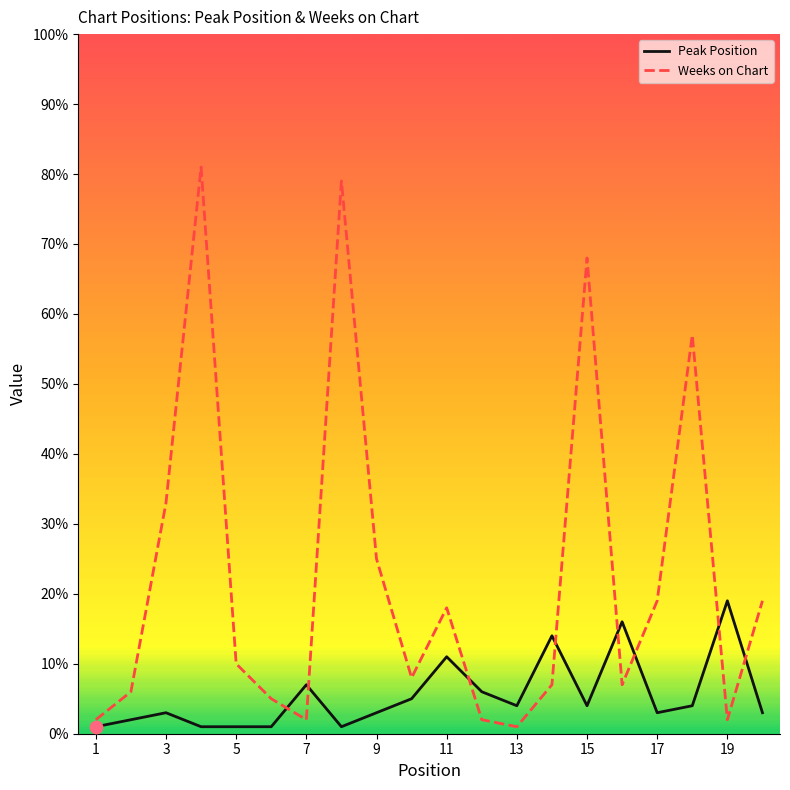

What are all the series names shown in the legend?

Peak Position, Weeks on Chart